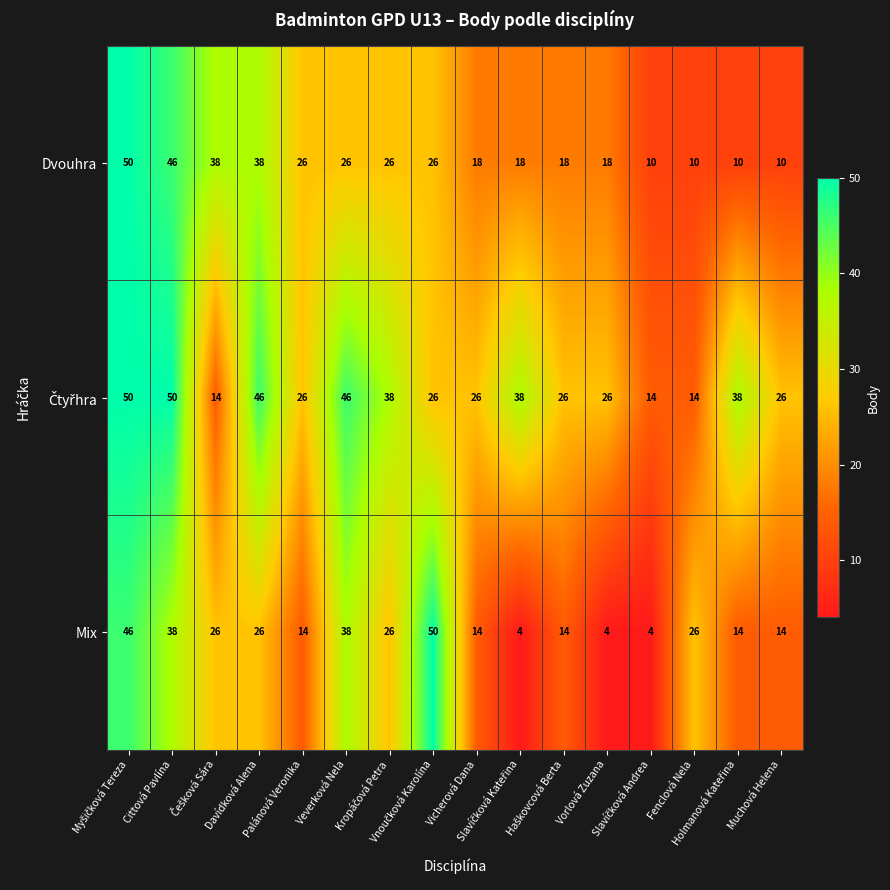

What is the difference between the maximum and minimum values in the Dvouhra series?

40